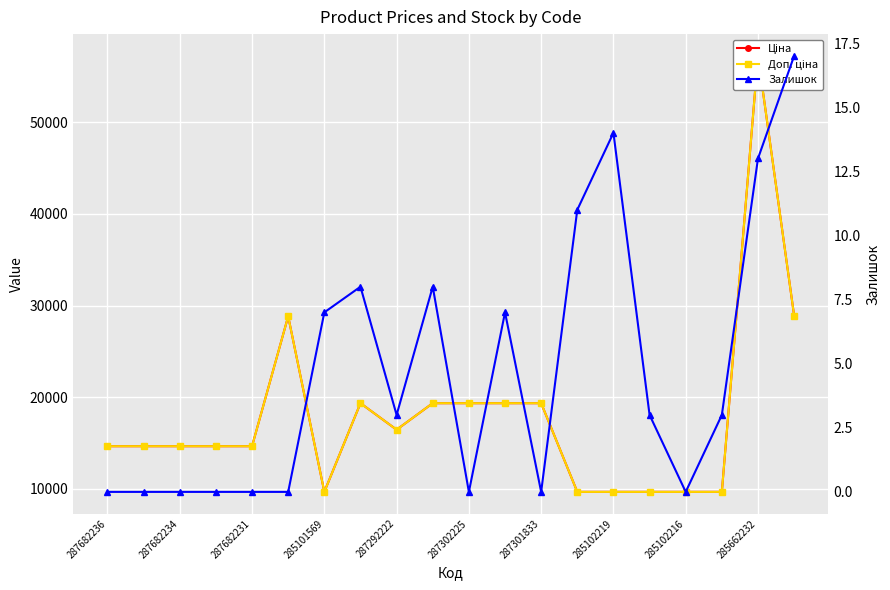

What are all the series names shown in the legend?

Ціна, Доп. ціна, Залишок